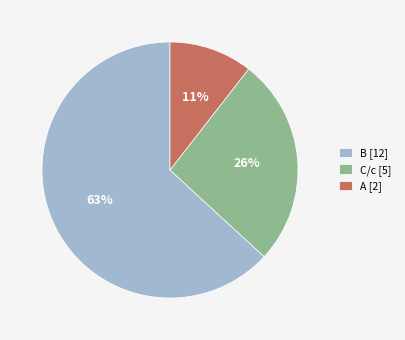

To the nearest percent, what portion does B [12] represent?

63%